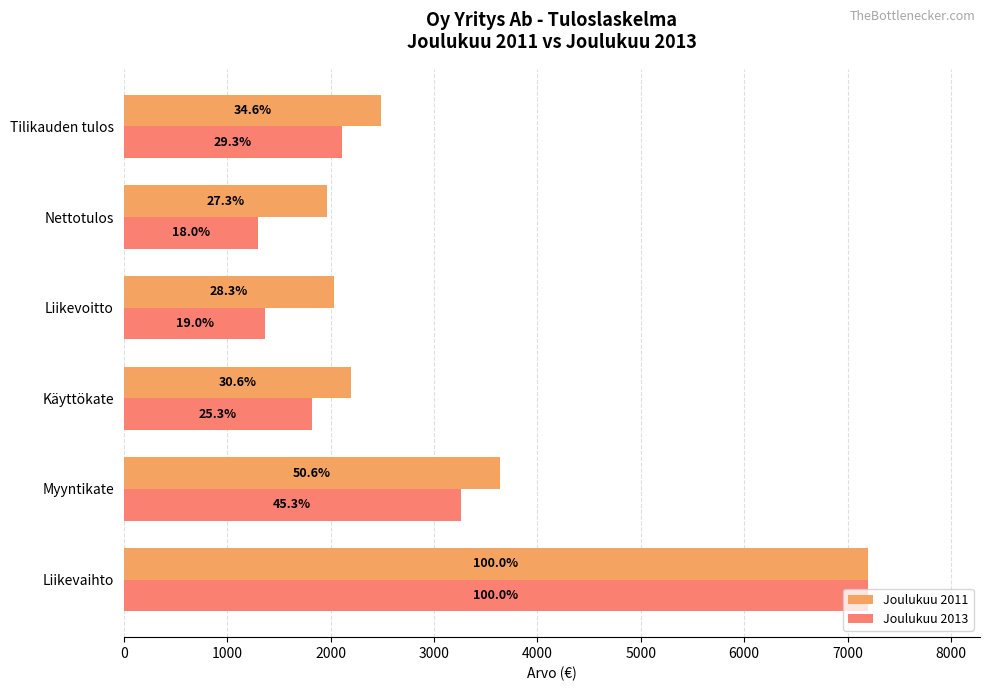

What is the value of the Joulukuu 2013 bar at the 5th from the left?

1298